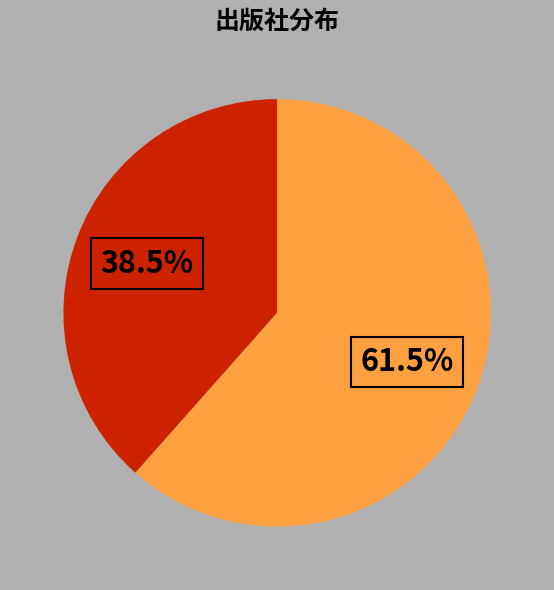

Does any single category account for the majority?

Yes